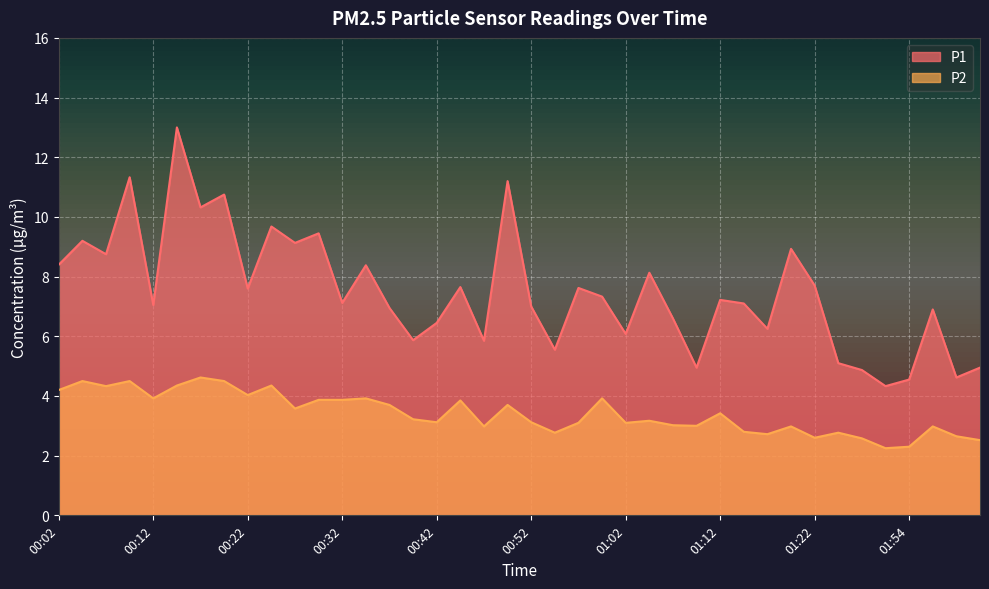

Is it true that P2 equals 4.3 at 00:14?

True